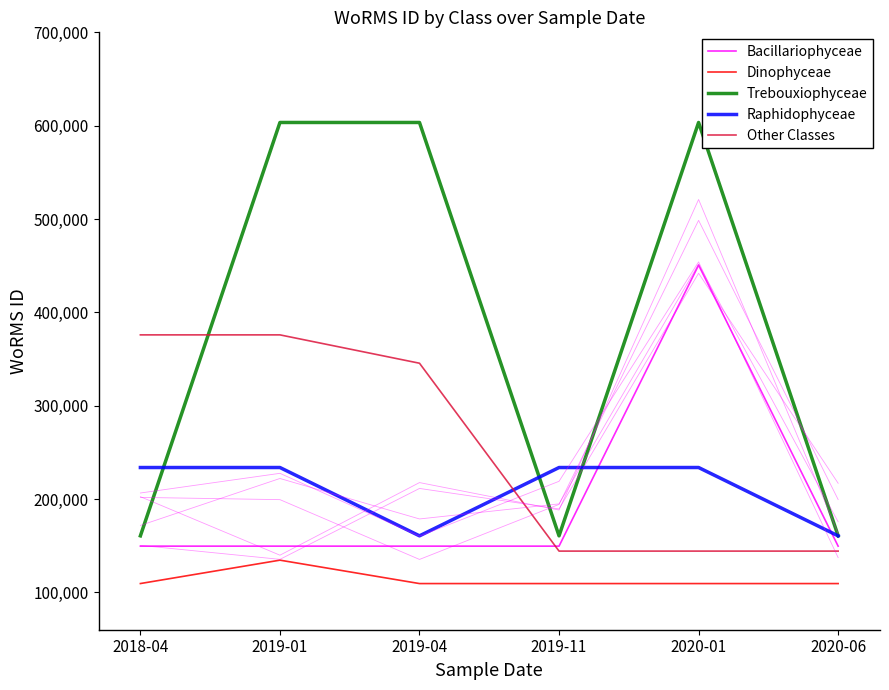

True or false: Bacillariophyceae and Dinophyceae intersect in this chart.

False